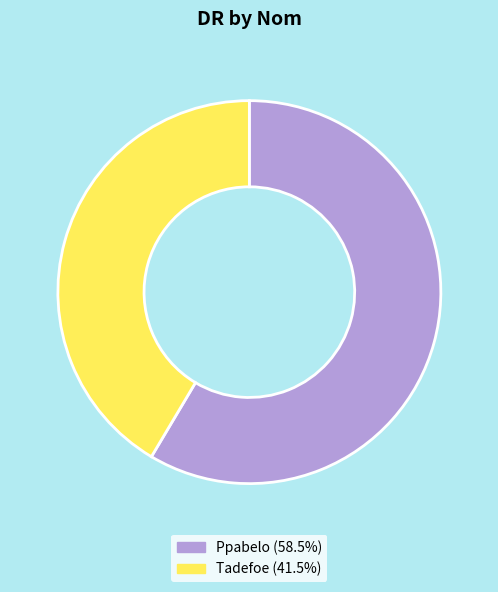

Between Ppabelo and Tadefoe, which is larger?

Ppabelo